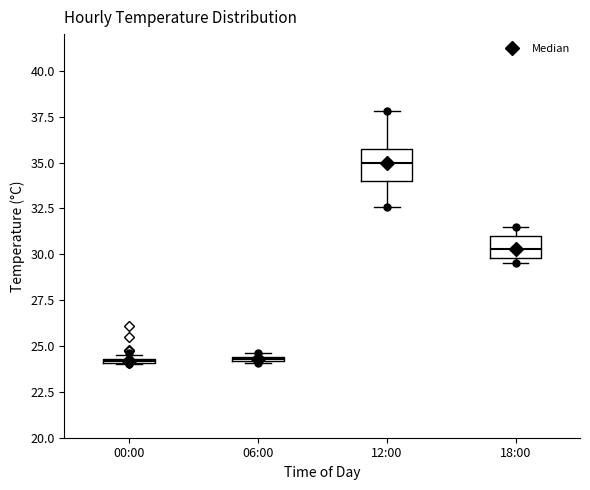

Comparing the boxes themselves (not the whiskers), which one is the tallest?

12:00